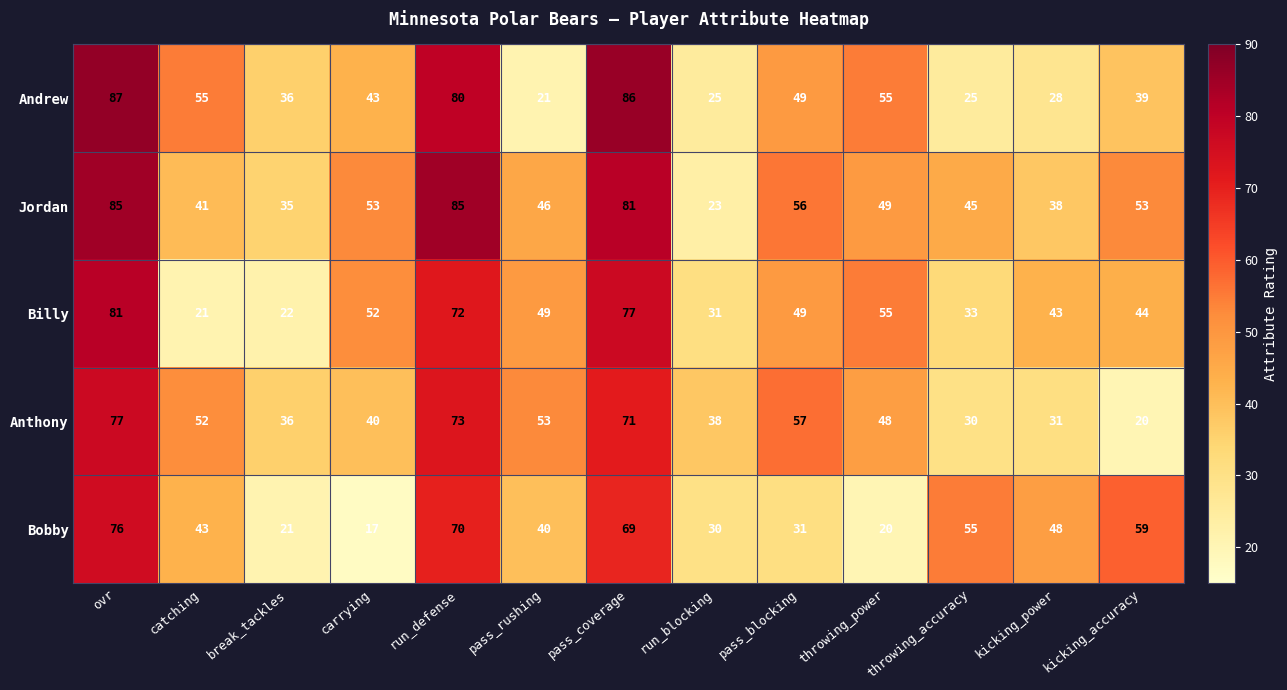

What is the spread (max minus min) of values at throwing_accuracy?

30